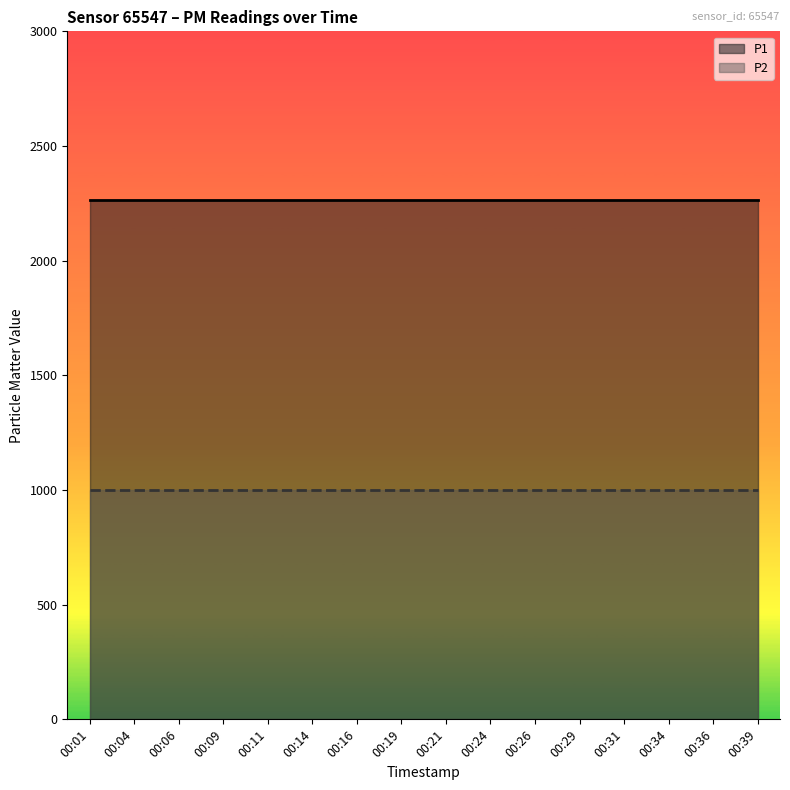

True or false: P2 has more than 0 interior local peaks.

False